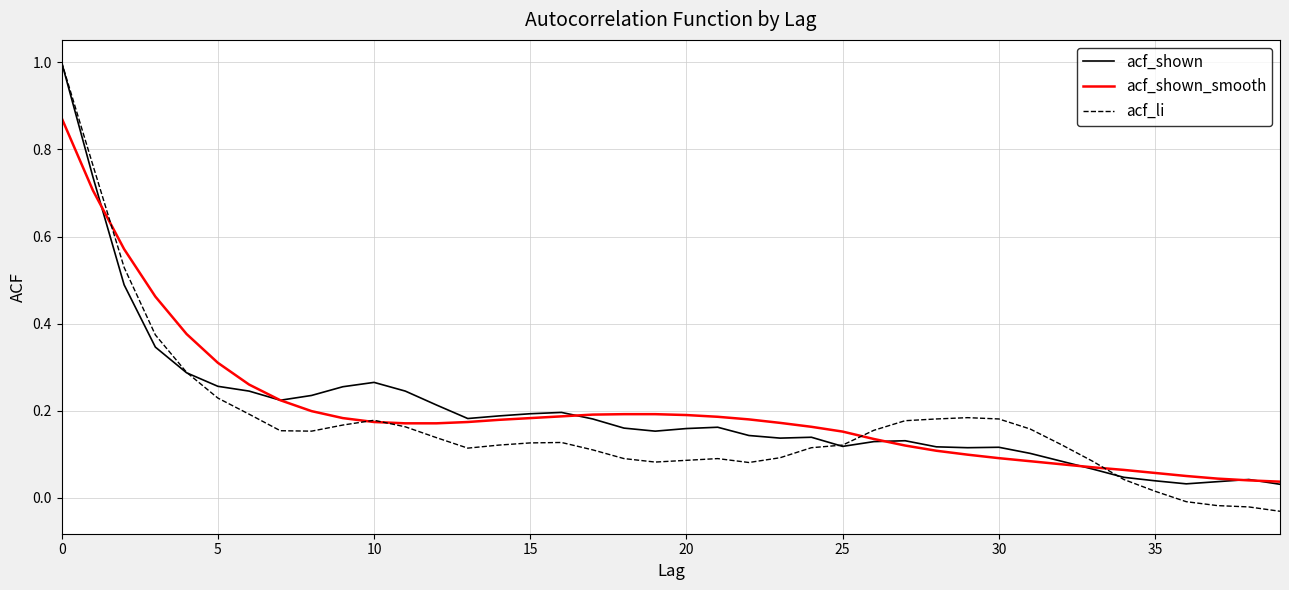

True or false: acf_shown and acf_li cross at least once.

True